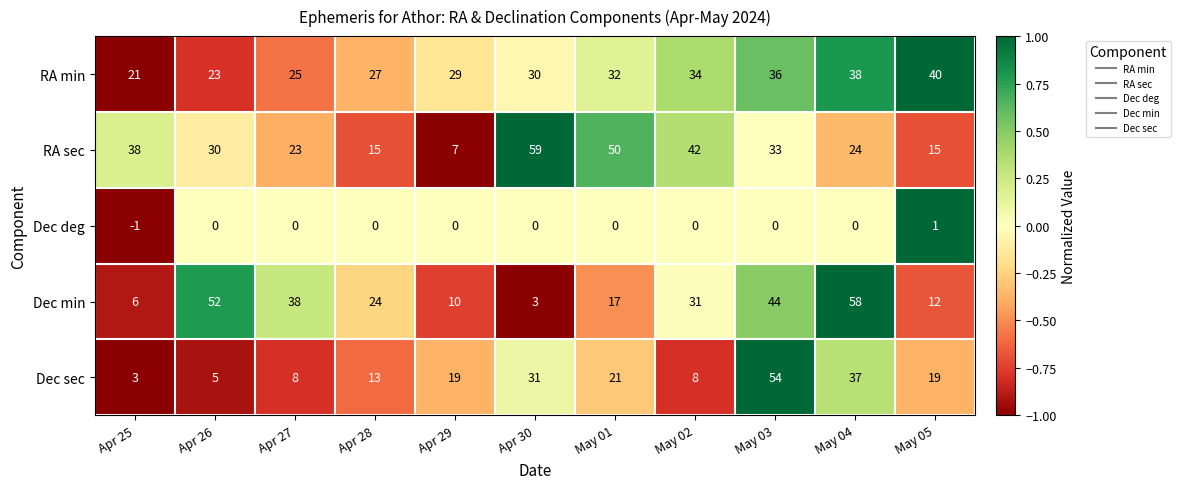

At Apr 25, list the series in order from smallest to largest.

Dec deg, Dec sec, Dec min, RA min, RA sec